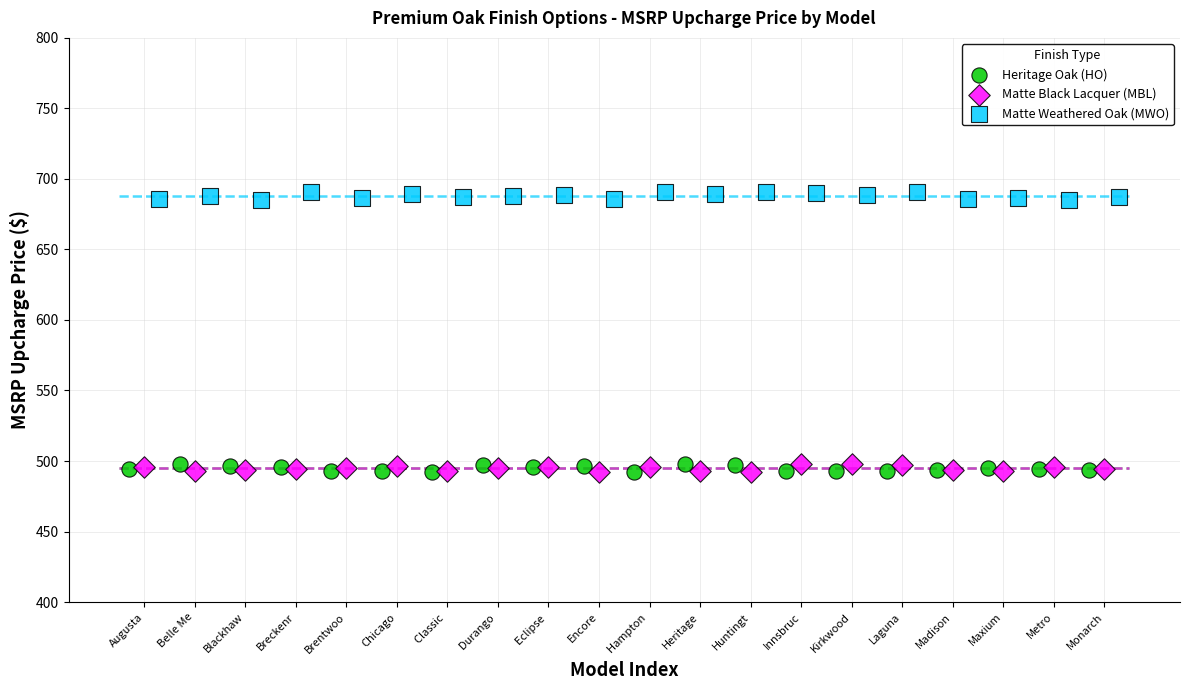

Which series contains the highest Y value?

Matte Weathered Oak (MWO)